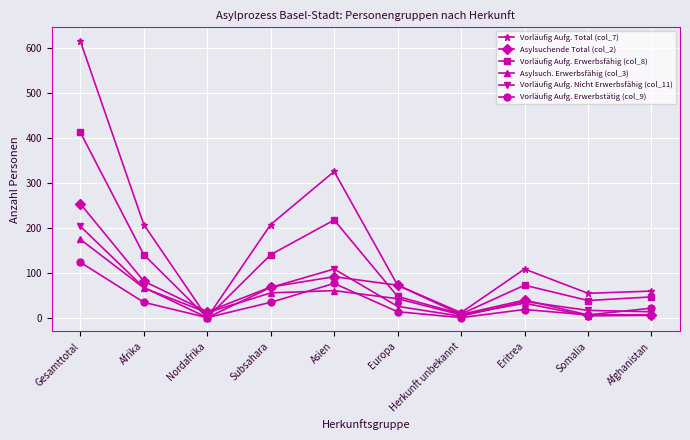

Is this an area chart (filled region under the line)?

No